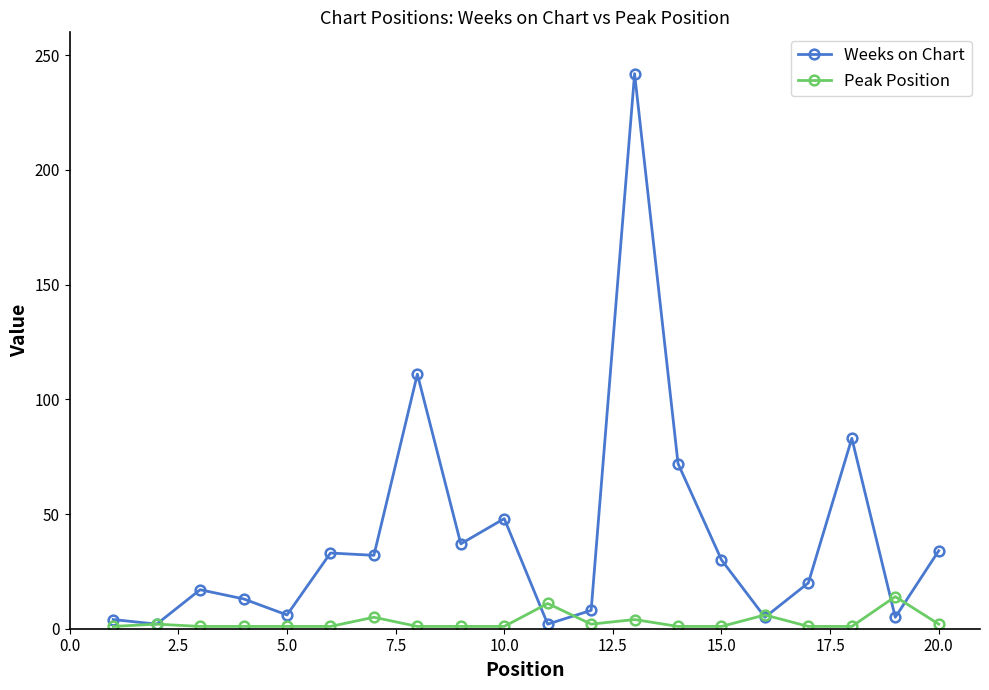

True or false: Weeks on Chart has more than 0 interior local peaks.

True